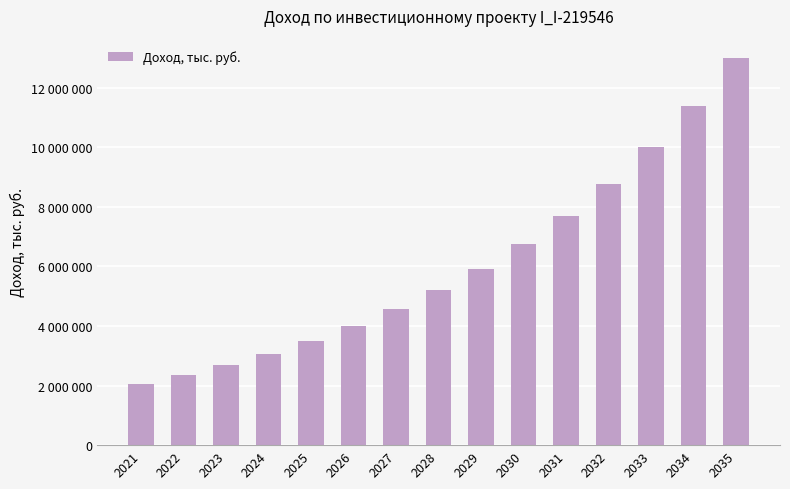

Does the chart contain any negative values?

No